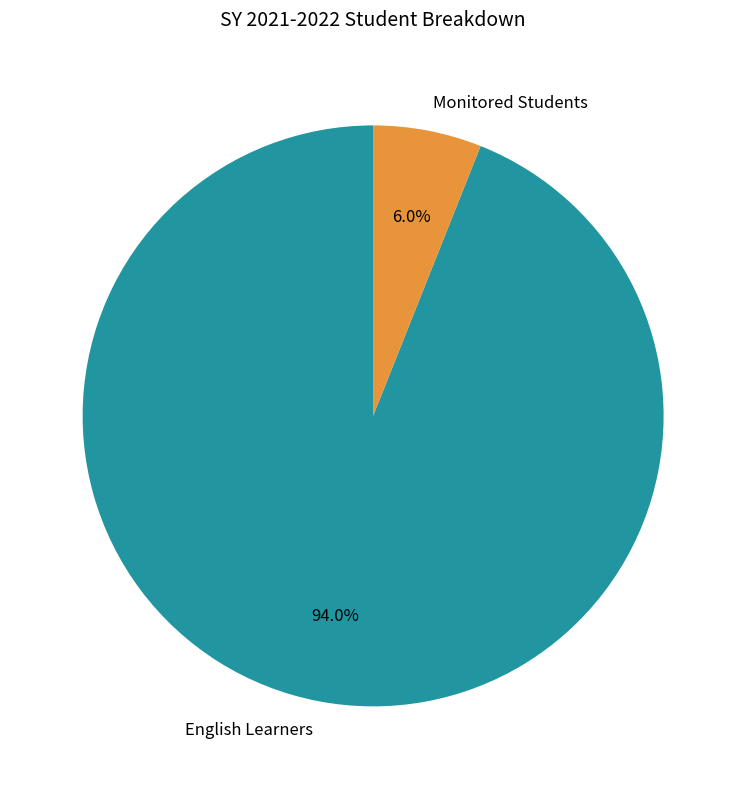

To the nearest percent, what is the difference between the Monitored Students and English Learners slice percentages?

88%